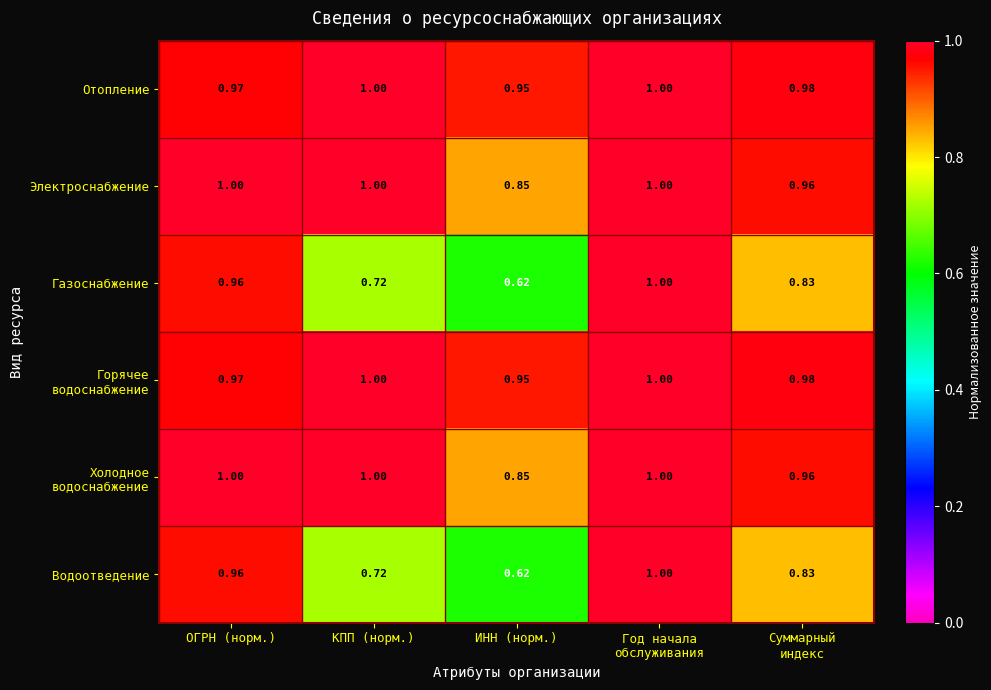

At which category does the chart reach its minimum across all series?

ИНН (норм.)